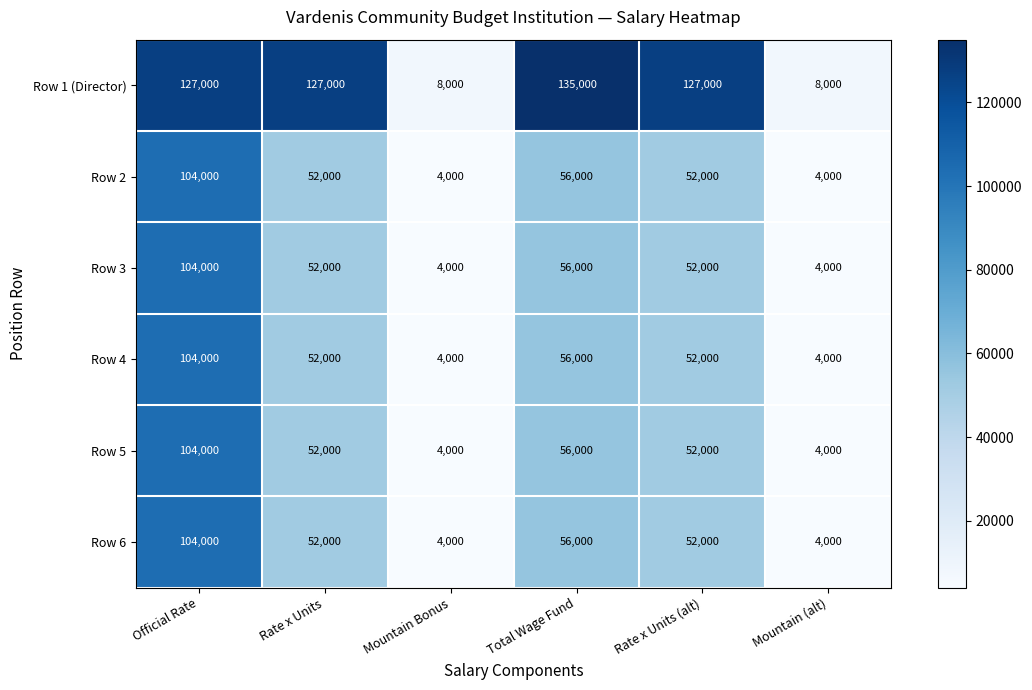

The Row 5 series shows 52000 at Rate x Units (alt). True or false?

True